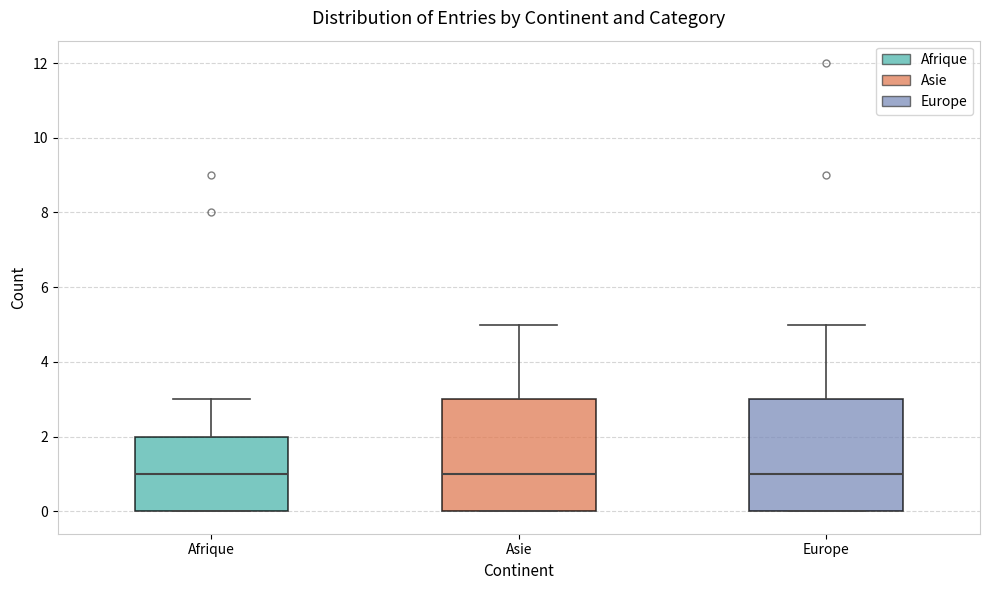

Reading left to right, read every box against the y-axis: the position of its median line, the range the box covers, and the ends of its whiskers. The values are not printed on the chart, so give them approximately, as read against the axis.

Afrique: median 1, box 0 to 2, whiskers 0 to 3
Asie: median 1, box 0 to 3, whiskers 0 to 5
Europe: median 1, box 0 to 3, whiskers 0 to 5